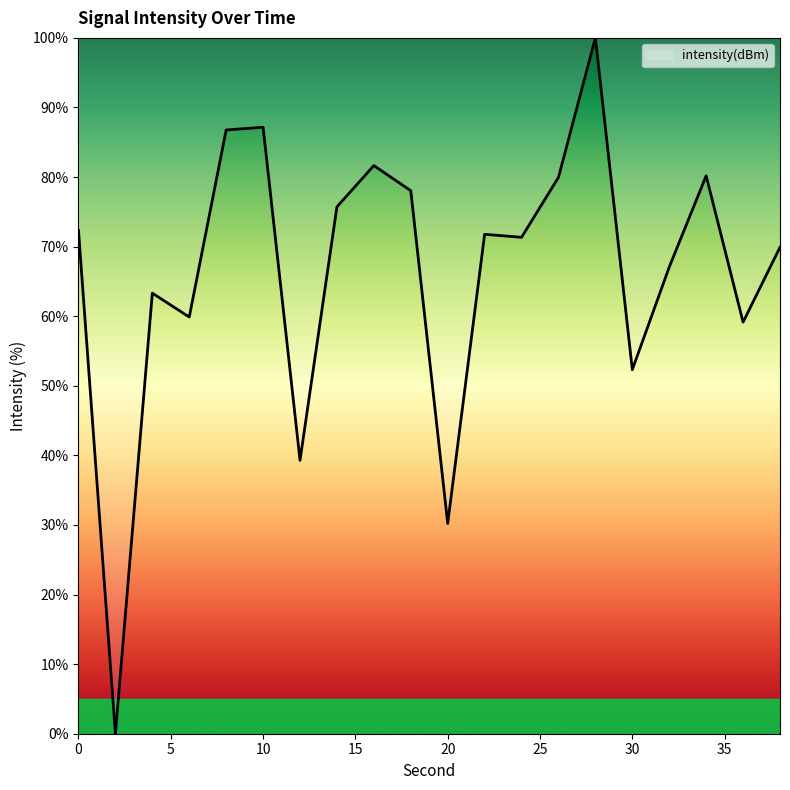

Does the chart have visible grid lines?

No